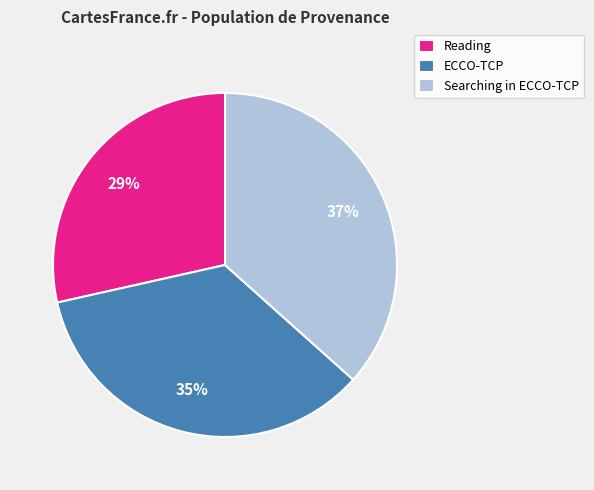

What is the largest slice in the pie chart?

Searching in ECCO-TCP